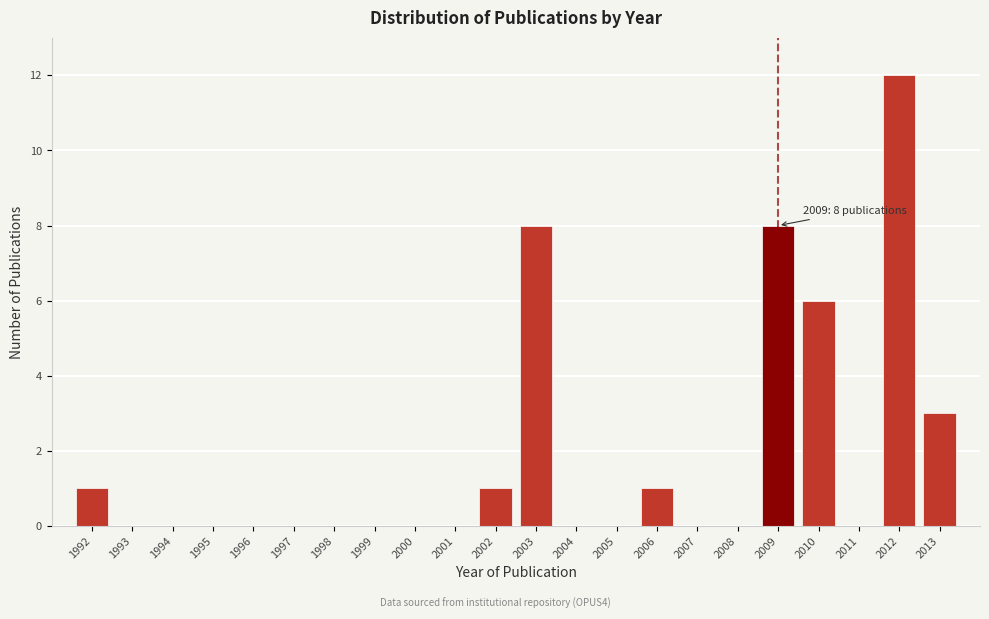

Reading left to right, what are all the values shown in this chart?

1992=1	1993=0	1994=0	1995=0	1996=0	1997=0	1998=0	1999=0	2000=0	2001=0	2002=1	2003=8	2004=0	2005=0	2006=1	2007=0	2008=0	2009=8	2010=6	2011=0	2012=12	2013=3